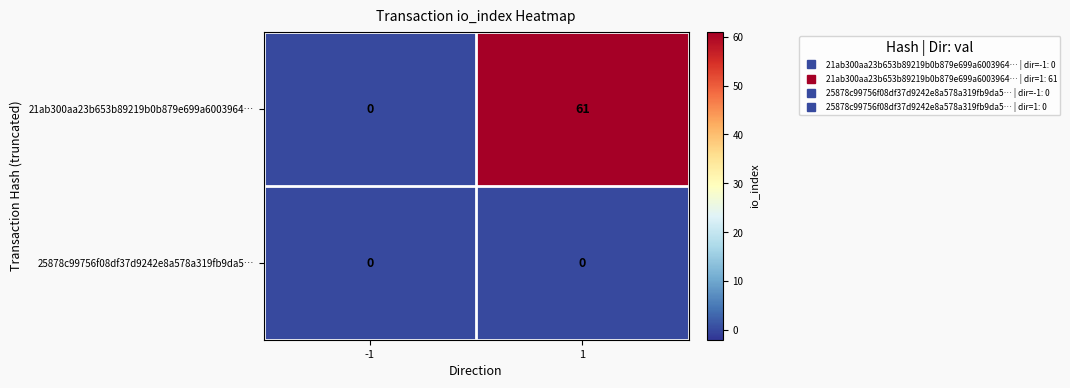

The value of 21ab300aa23b653b89219b0b879e699a6003964… at 1 is 37. True or false?

False